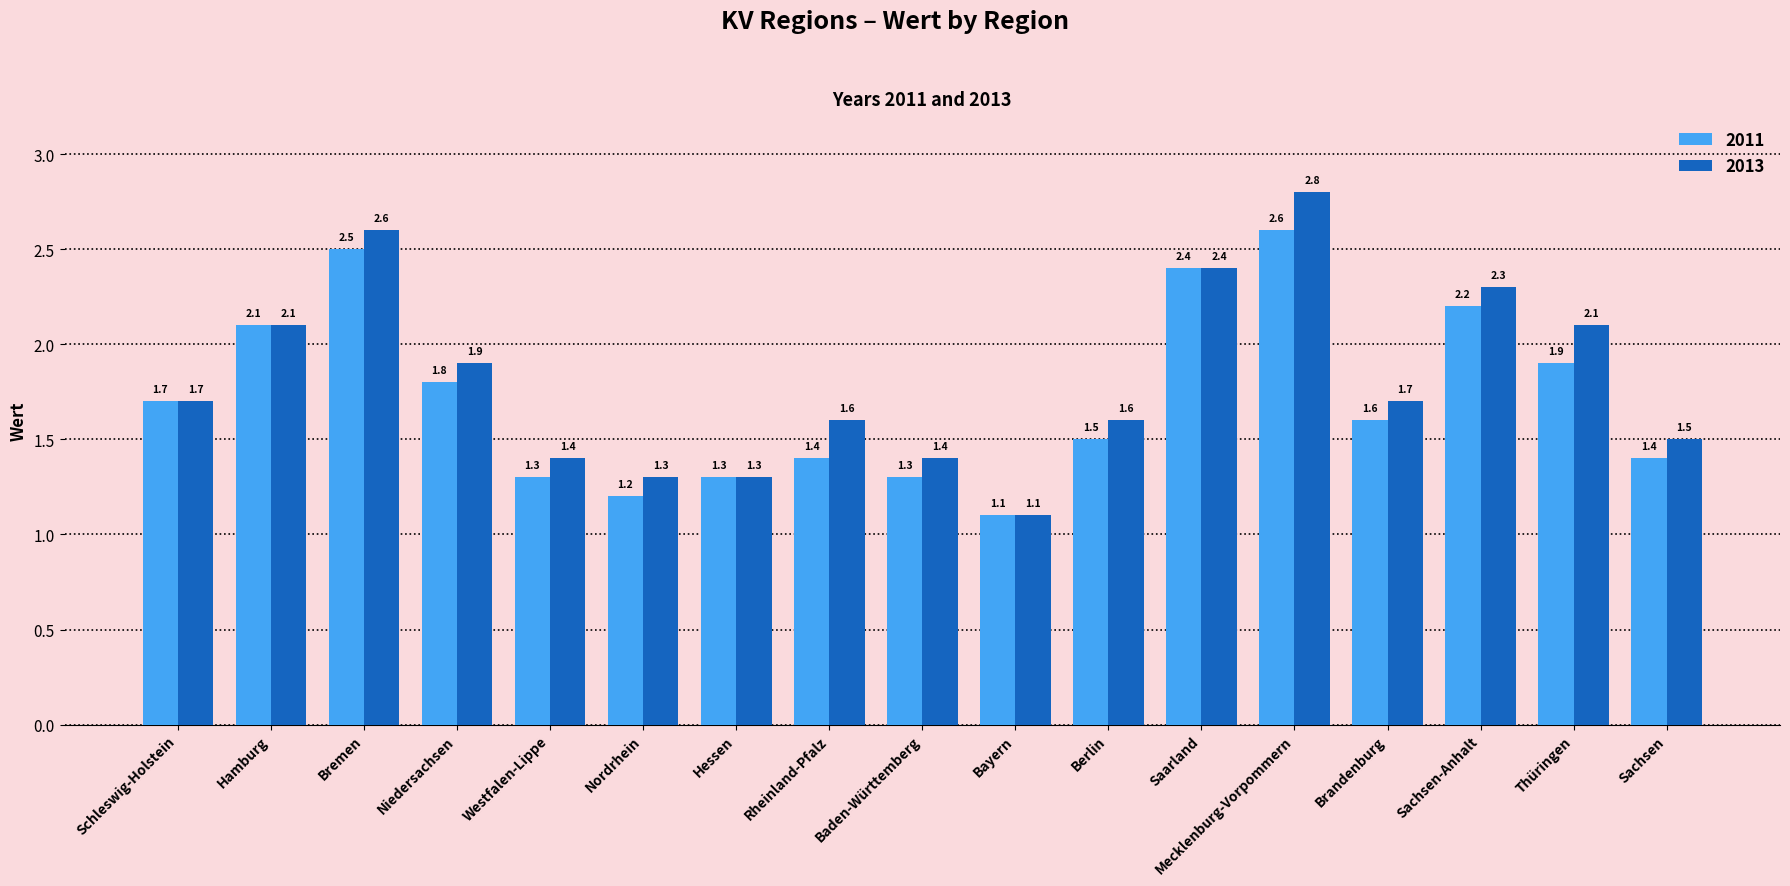

What is the smallest value displayed?

1.1